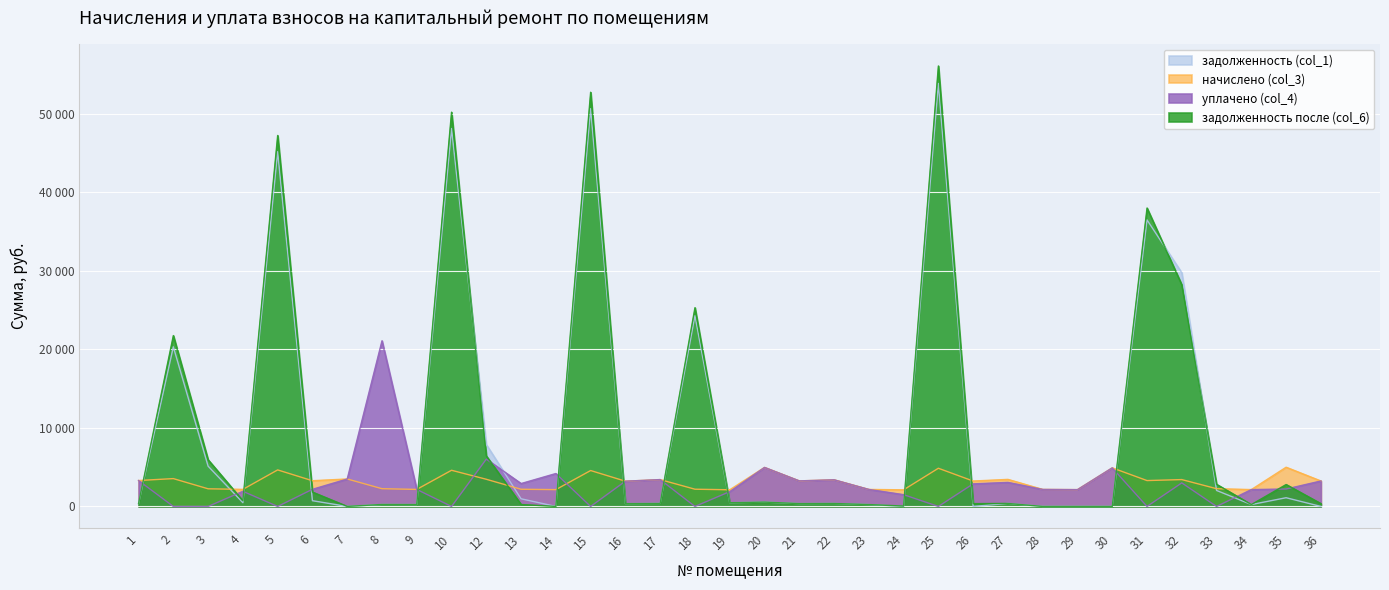

What are all the series names shown in the legend?

задолженность (col_1), начислено (col_3), уплачено (col_4), задолженность после (col_6)